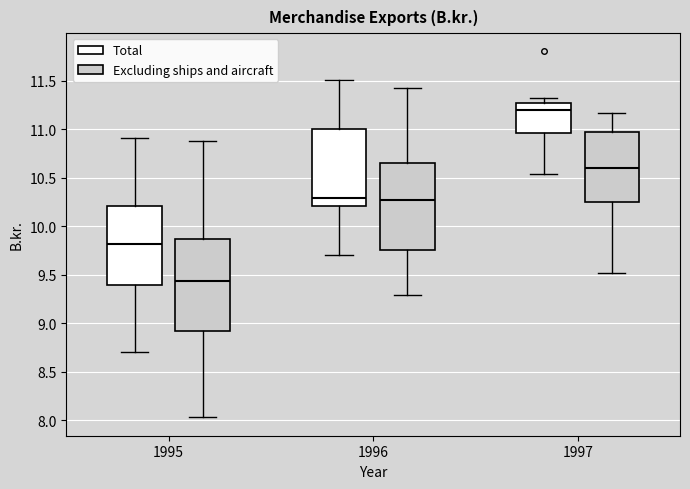

Which box's median line is the highest?

1997 (Total)